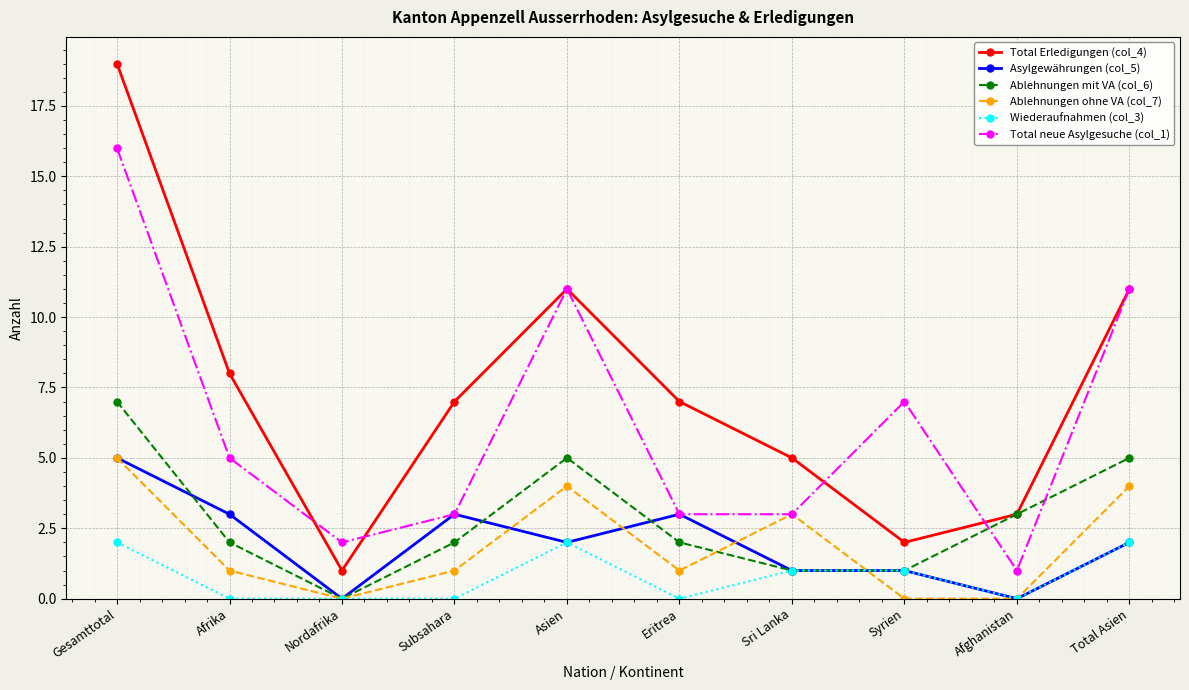

Reading left to right, what are all the values shown in this chart?

Total Erledigungen (col_4): Gesamttotal=19	Afrika=8	Nordafrika=1	Subsahara=7	Asien=11	Eritrea=7	Sri Lanka=5	Syrien=2	Afghanistan=3	Total Asien=11
Asylgewährungen (col_5): Gesamttotal=5	Afrika=3	Nordafrika=0	Subsahara=3	Asien=2	Eritrea=3	Sri Lanka=1	Syrien=1	Afghanistan=0	Total Asien=2
Ablehnungen mit VA (col_6): Gesamttotal=7	Afrika=2	Nordafrika=0	Subsahara=2	Asien=5	Eritrea=2	Sri Lanka=1	Syrien=1	Afghanistan=3	Total Asien=5
Ablehnungen ohne VA (col_7): Gesamttotal=5	Afrika=1	Nordafrika=0	Subsahara=1	Asien=4	Eritrea=1	Sri Lanka=3	Syrien=0	Afghanistan=0	Total Asien=4
Wiederaufnahmen (col_3): Gesamttotal=2	Afrika=0	Nordafrika=0	Subsahara=0	Asien=2	Eritrea=0	Sri Lanka=1	Syrien=1	Afghanistan=0	Total Asien=2
Total neue Asylgesuche (col_1): Gesamttotal=16	Afrika=5	Nordafrika=2	Subsahara=3	Asien=11	Eritrea=3	Sri Lanka=3	Syrien=7	Afghanistan=1	Total Asien=11